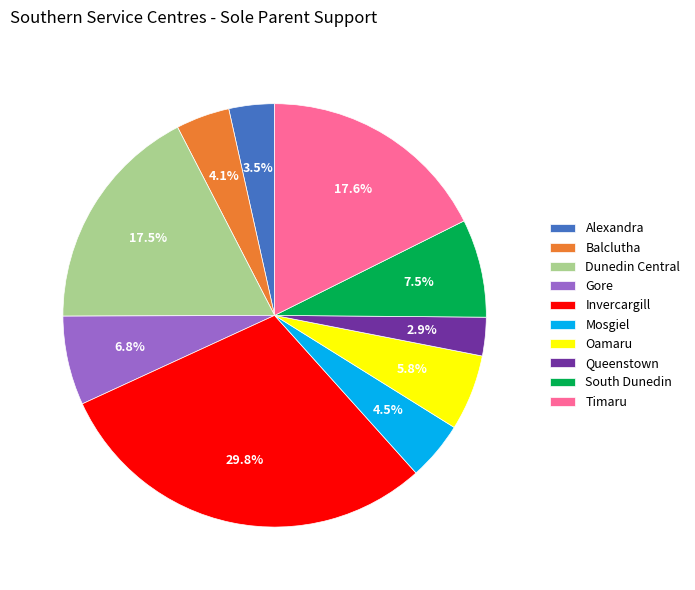

Which slice is the smallest?

Queenstown